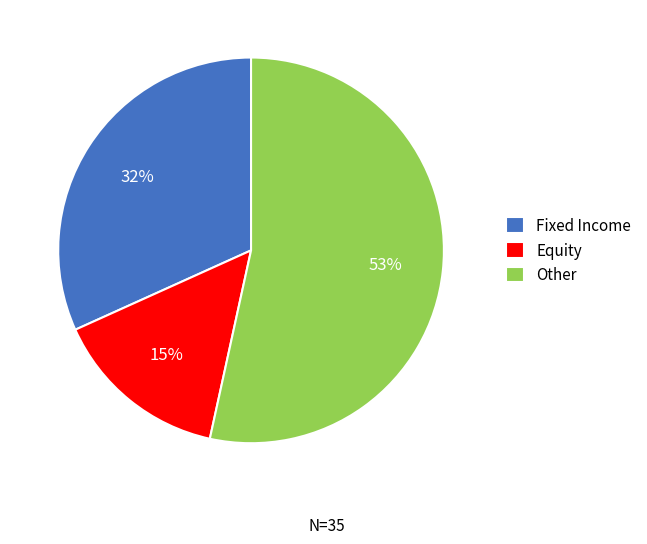

Combined, do Fixed Income and Other account for over 50%?

Yes